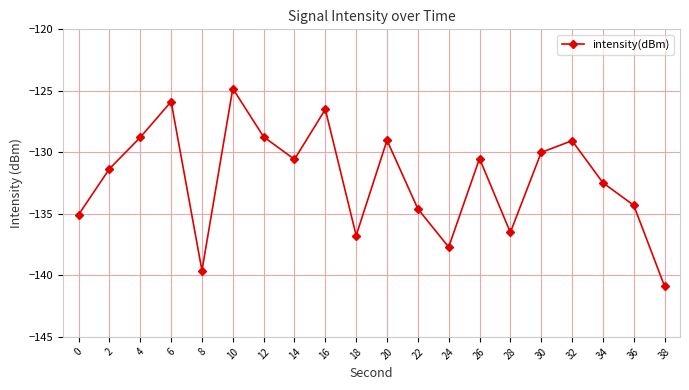

The chart shows a value of -129.0 at 20. True or false?

True